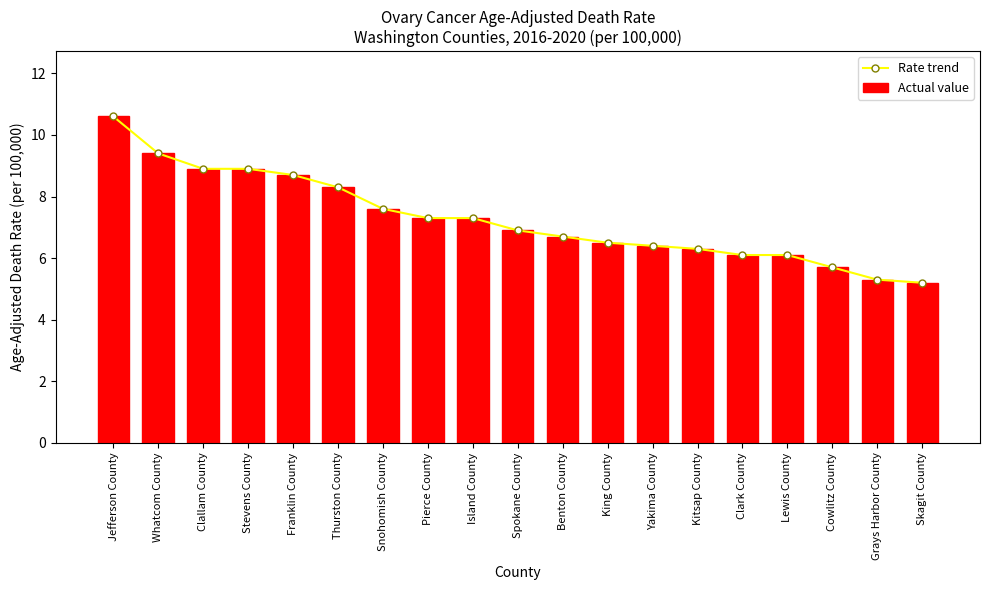

What is the sum of all Rate trend values?

138.2